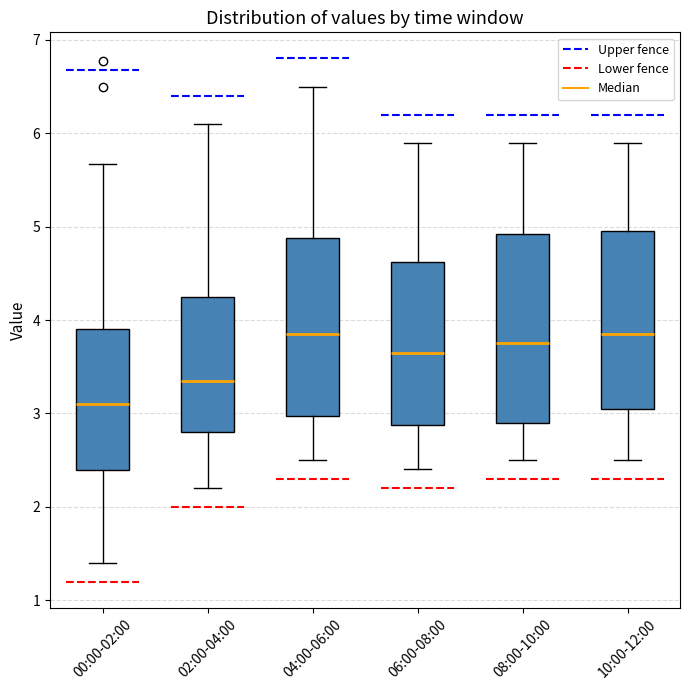

Where is the upper edge of the box for 08:00-10:00 on the y-axis? The values are not printed on the chart, so give them approximately, as read against the axis.

4.9